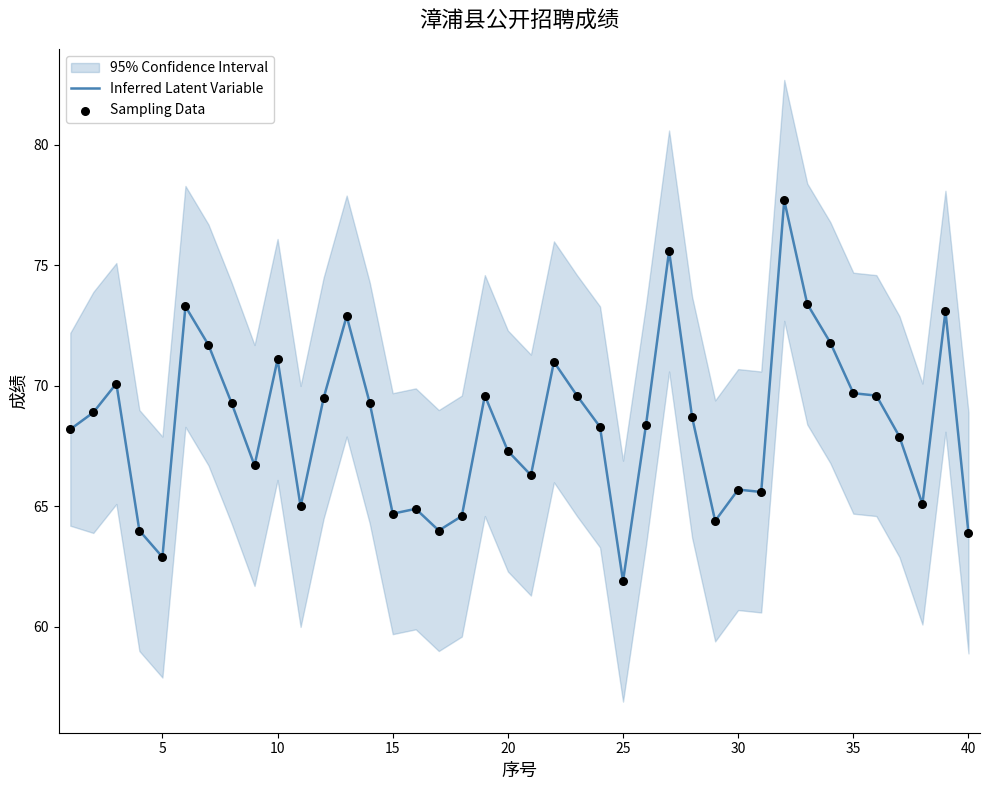

At how many categories does at least one series exceed 75?

2